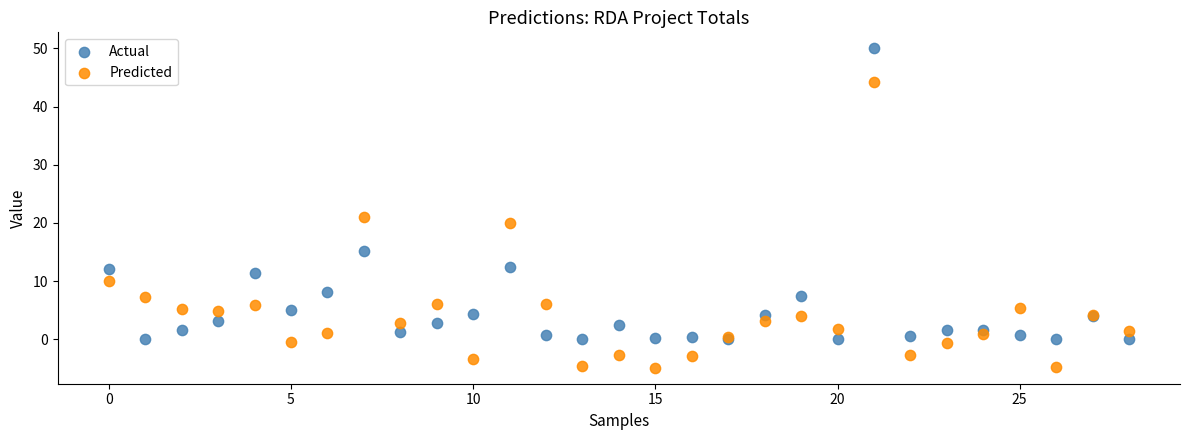

Which series contains the lowest Y value?

Predicted